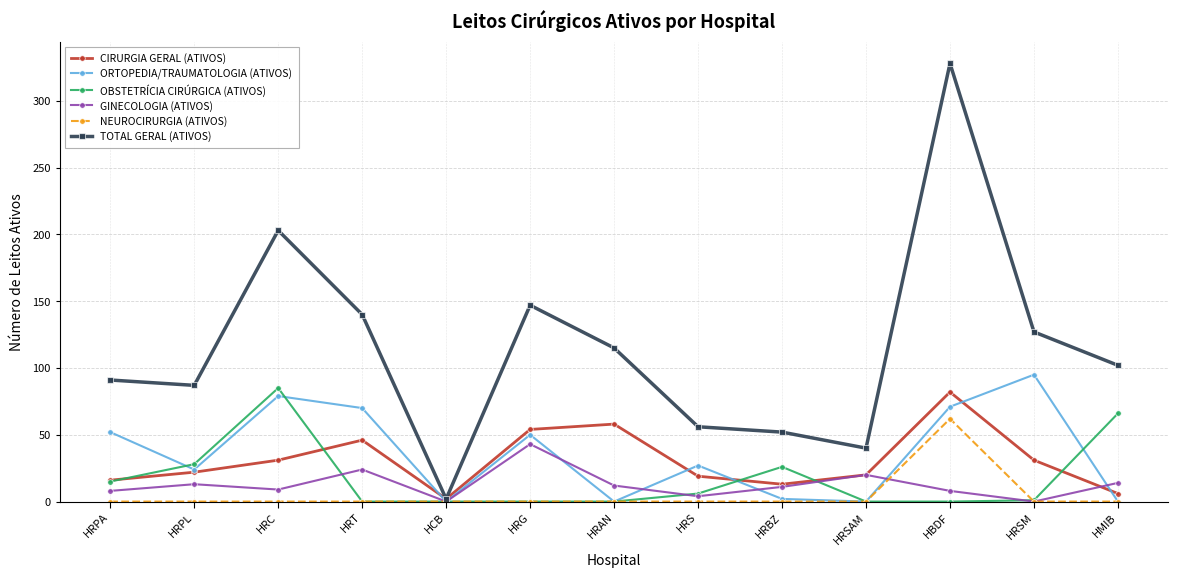

True or false: OBSTETRÍCIA CIRÚRGICA (ATIVOS) has more than 1 interior local peaks.

True